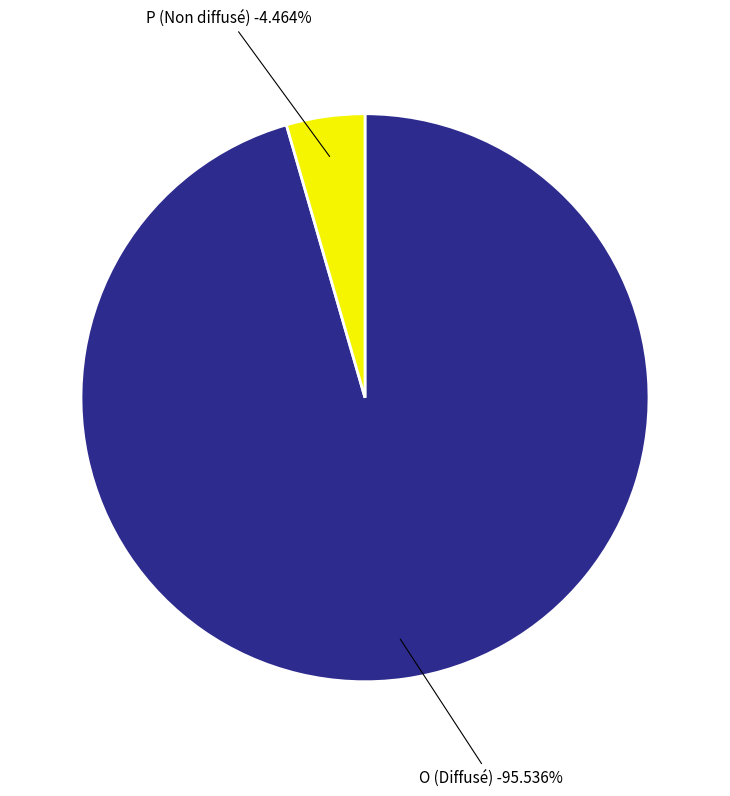

To the nearest percent, what is the difference between the P and O slice percentages?

91%